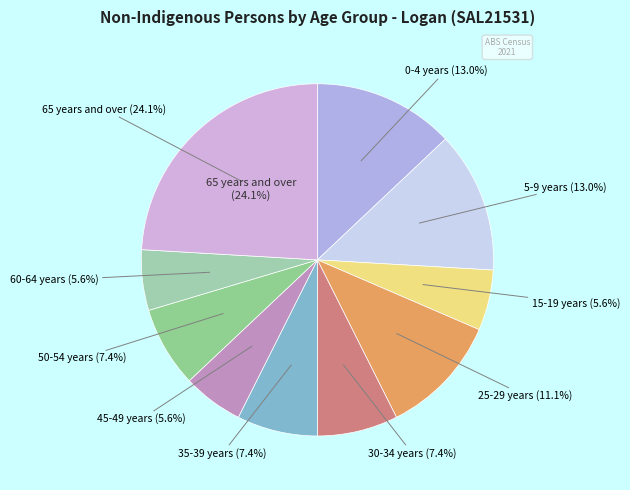

To the nearest percent, what is the combined percentage of 10-14 years and 15-19 years?

6%